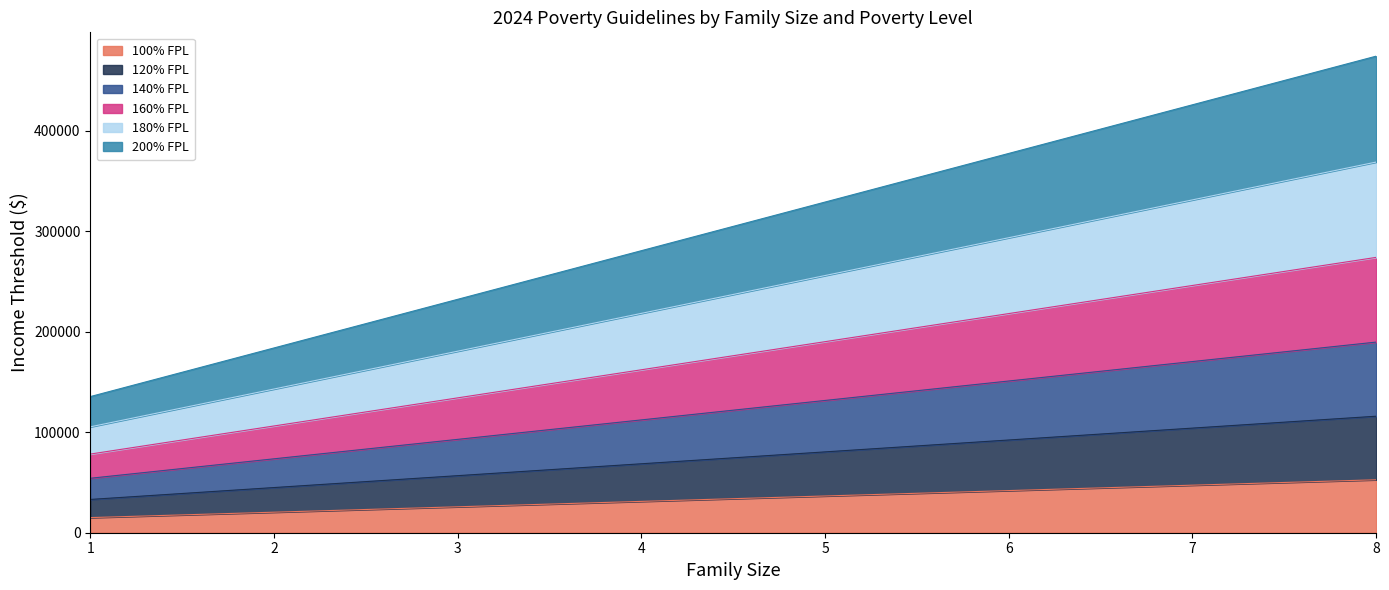

How many lines are shown in the chart?

6